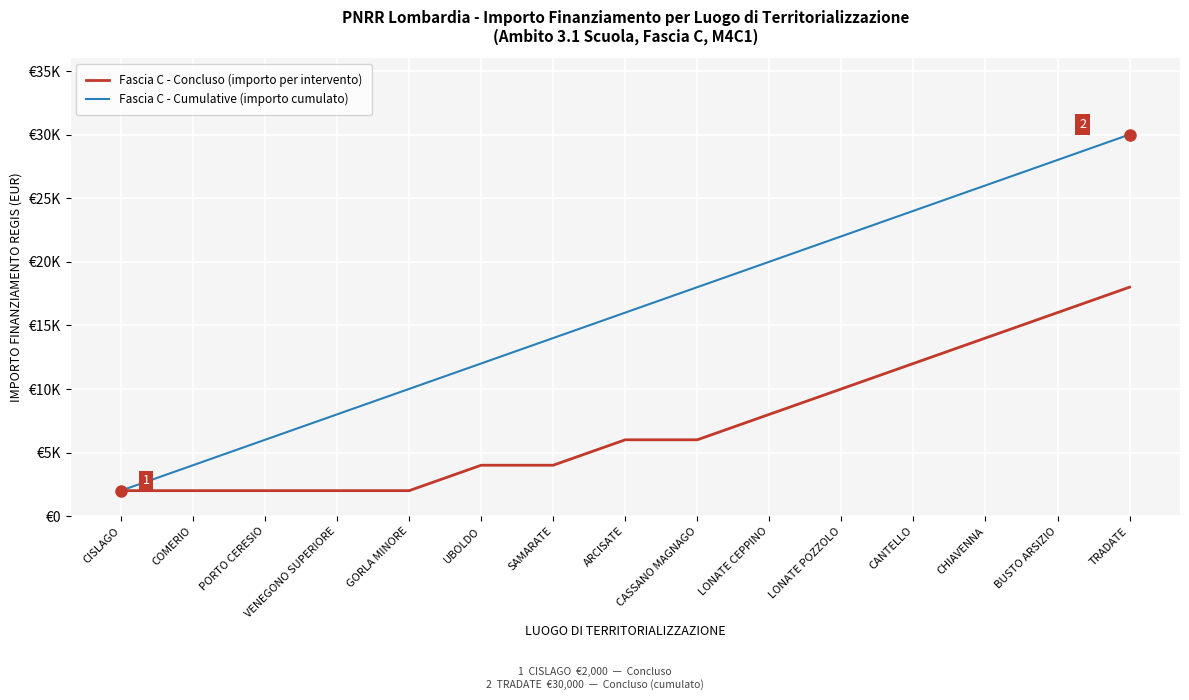

What is the difference between the Fascia C - Concluso (importo per intervento) values at CHIAVENNA and BUSTO ARSIZIO?

2000